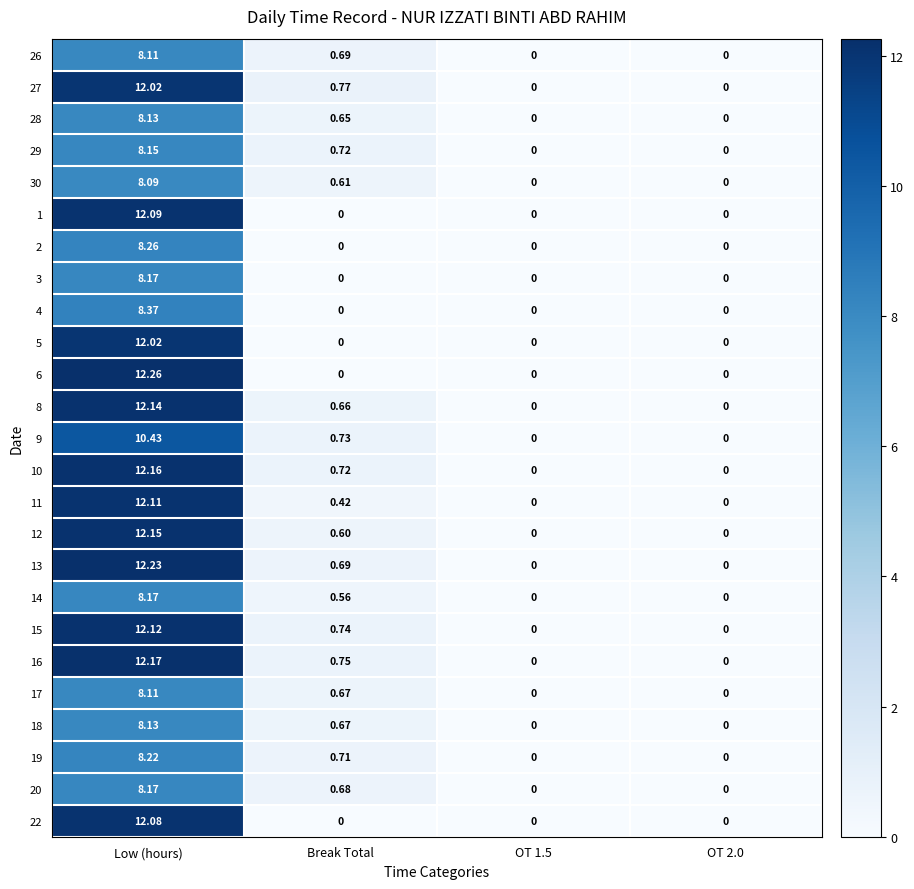

At which category is the sum across all series the highest?

Low (hours)